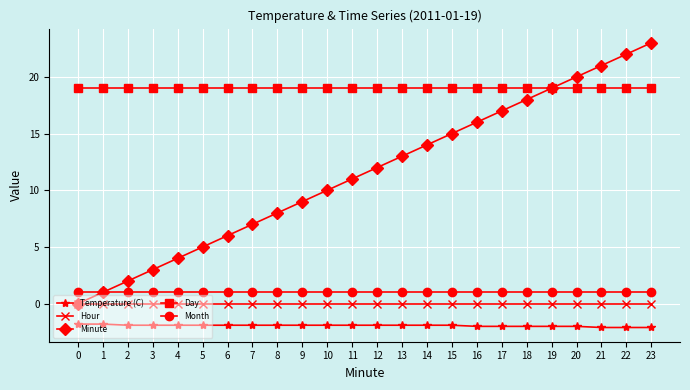

Is the value of Hour at 22 greater than the value of Minute at 18?

No